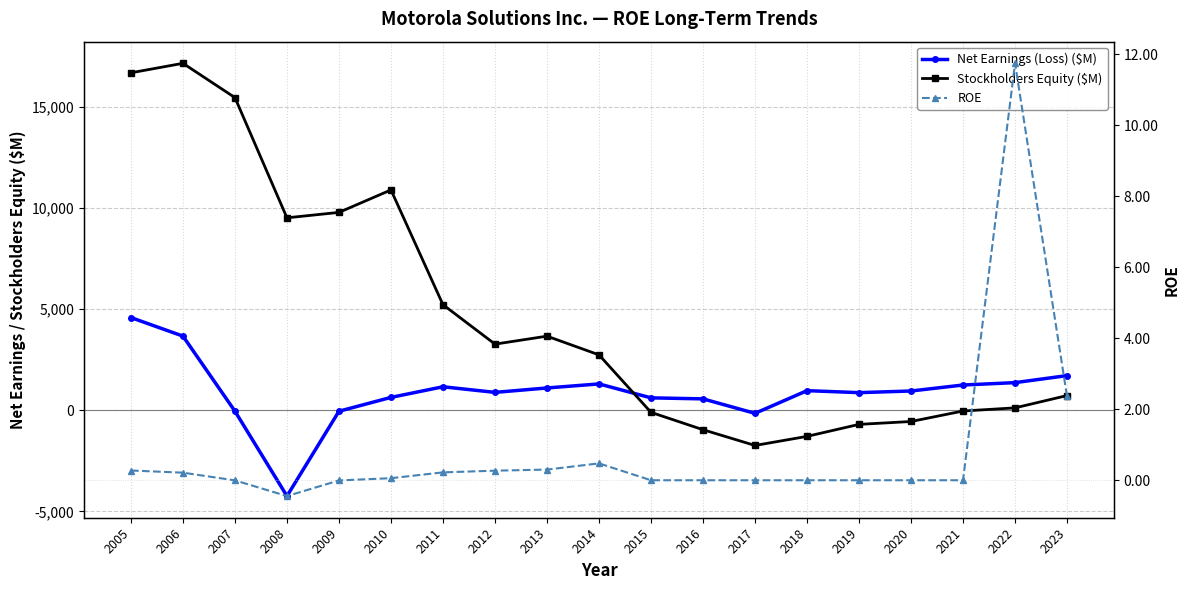

How many values in ROE are above zero?

9